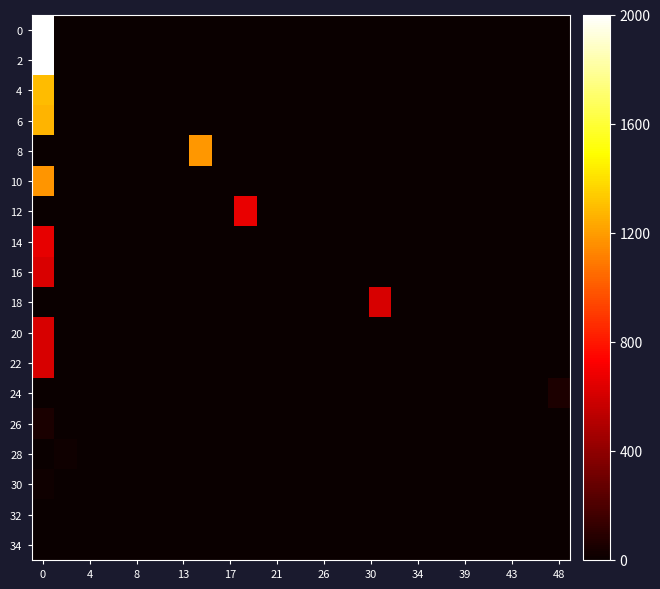

Reading left to right, list all the values displayed in this chart.

0: 2000.0	0.0	0.0	0.0	0.0	0.0	0.0	0.0	0.0	0.0	0.0	0.0	0.0	0.0	0.0	0.0	0.0	0.0	0.0	0.0	0.0	0.0	0.0	0.0
2: 1999.8	0.0	0.0	0.0	0.0	0.0	0.0	0.0	0.0	0.0	0.0	0.0	0.0	0.0	0.0	0.0	0.0	0.0	0.0	0.0	0.0	0.0	0.0	0.0
4: 1291.4	0.0	0.0	0.0	0.0	0.0	0.0	0.0	0.0	0.0	0.0	0.0	0.0	0.0	0.0	0.0	0.0	0.0	0.0	0.0	0.0	0.0	0.0	0.0
6: 1270.6	0.0	0.0	0.0	0.0	0.0	0.0	0.0	0.0	0.0	0.0	0.0	0.0	0.0	0.0	0.0	0.0	0.0	0.0	0.0	0.0	0.0	0.0	0.0
8: 0.0	0.0	0.0	0.0	0.0	0.0	0.0	1180.3	0.0	0.0	0.0	0.0	0.0	0.0	0.0	0.0	0.0	0.0	0.0	0.0	0.0	0.0	0.0	0.0
10: 1177.4	0.0	0.0	0.0	0.0	0.0	0.0	0.0	0.0	0.0	0.0	0.0	0.0	0.0	0.0	0.0	0.0	0.0	0.0	0.0	0.0	0.0	0.0	0.0
12: 0.0	0.0	0.0	0.0	0.0	0.0	0.0	0.0	0.0	666.1	0.0	0.0	0.0	0.0	0.0	0.0	0.0	0.0	0.0	0.0	0.0	0.0	0.0	0.0
14: 663.0	0.0	0.0	0.0	0.0	0.0	0.0	0.0	0.0	0.0	0.0	0.0	0.0	0.0	0.0	0.0	0.0	0.0	0.0	0.0	0.0	0.0	0.0	0.0
16: 619.2	0.0	0.0	0.0	0.0	0.0	0.0	0.0	0.0	0.0	0.0	0.0	0.0	0.0	0.0	0.0	0.0	0.0	0.0	0.0	0.0	0.0	0.0	0.0
18: 0.0	0.0	0.0	0.0	0.0	0.0	0.0	0.0	0.0	0.0	0.0	0.0	0.0	0.0	0.0	612.6	0.0	0.0	0.0	0.0	0.0	0.0	0.0	0.0
20: 610.9	0.0	0.0	0.0	0.0	0.0	0.0	0.0	0.0	0.0	0.0	0.0	0.0	0.0	0.0	0.0	0.0	0.0	0.0	0.0	0.0	0.0	0.0	0.0
22: 610.9	0.0	0.0	0.0	0.0	0.0	0.0	0.0	0.0	0.0	0.0	0.0	0.0	0.0	0.0	0.0	0.0	0.0	0.0	0.0	0.0	0.0	0.0	0.0
24: 0.0	0.0	0.0	0.0	0.0	0.0	0.0	0.0	0.0	0.0	0.0	0.0	0.0	0.0	0.0	0.0	0.0	0.0	0.0	0.0	0.0	0.0	0.0	58.5
26: 53.2	0.0	0.0	0.0	0.0	0.0	0.0	0.0	0.0	0.0	0.0	0.0	0.0	0.0	0.0	0.0	0.0	0.0	0.0	0.0	0.0	0.0	0.0	0.0
28: 0.0	22.9	0.0	0.0	0.0	0.0	0.0	0.0	0.0	0.0	0.0	0.0	0.0	0.0	0.0	0.0	0.0	0.0	0.0	0.0	0.0	0.0	0.0	0.0
30: 21.0	0.0	0.0	0.0	0.0	0.0	0.0	0.0	0.0	0.0	0.0	0.0	0.0	0.0	0.0	0.0	0.0	0.0	0.0	0.0	0.0	0.0	0.0	0.0
32: 0.0	0.0	0.0	5.3	0.0	0.0	0.0	0.0	0.0	0.0	0.0	0.0	0.0	0.0	0.0	0.0	0.0	0.0	0.0	0.0	0.0	0.0	0.0	0.0
34: 0.0	0.0	0.0	0.0	0.0	0.0	0.0	0.0	0.0	0.0	0.0	0.0	0.0	0.0	0.0	0.0	0.0	0.0	0.0	0.0	0.0	0.0	0.0	0.0